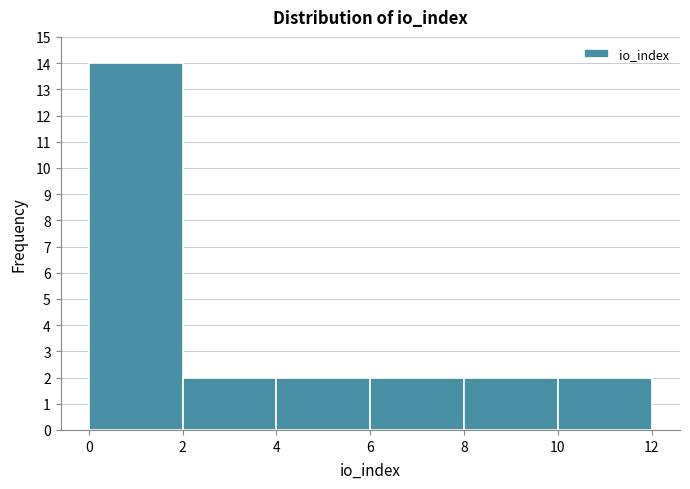

What is the height of the bar covering 4 to 6 on the x-axis? The values are not printed on the chart, so give them approximately, as read against the axis.

2